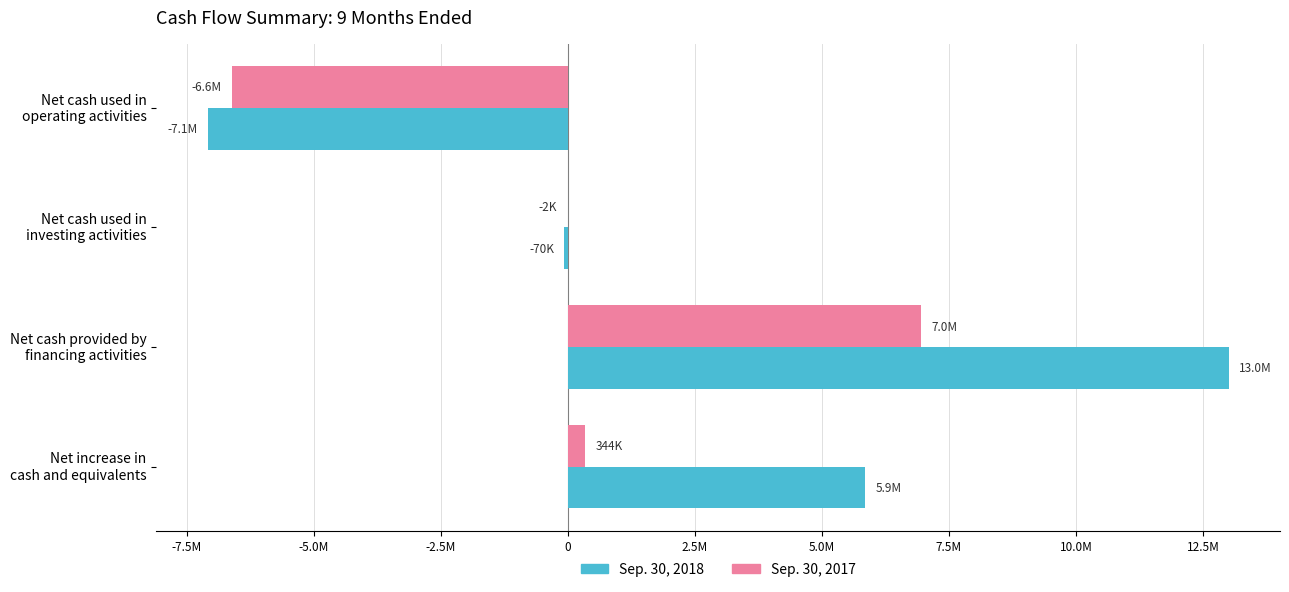

What is the smallest value displayed?

-7086064